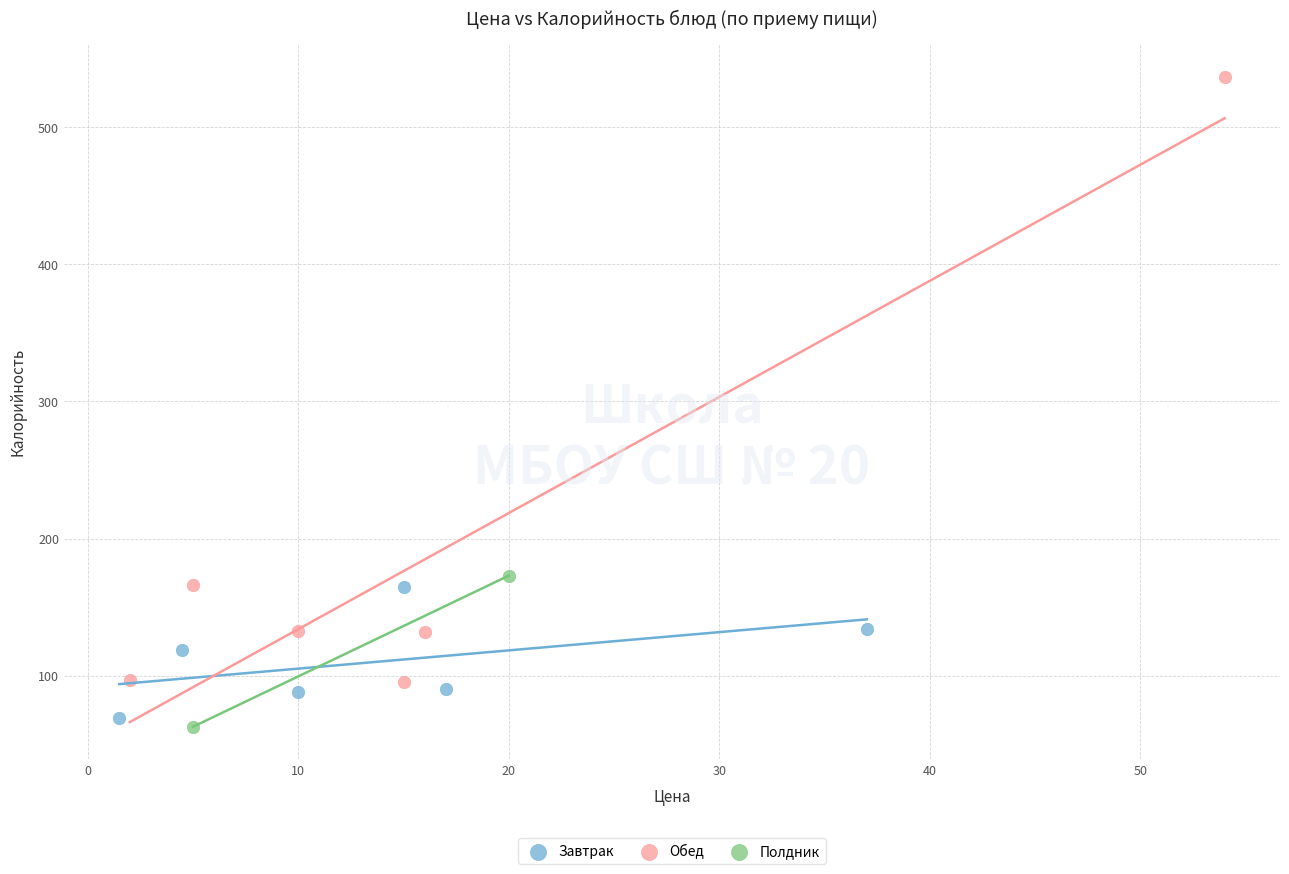

Which series contains the lowest Y value?

Полдник